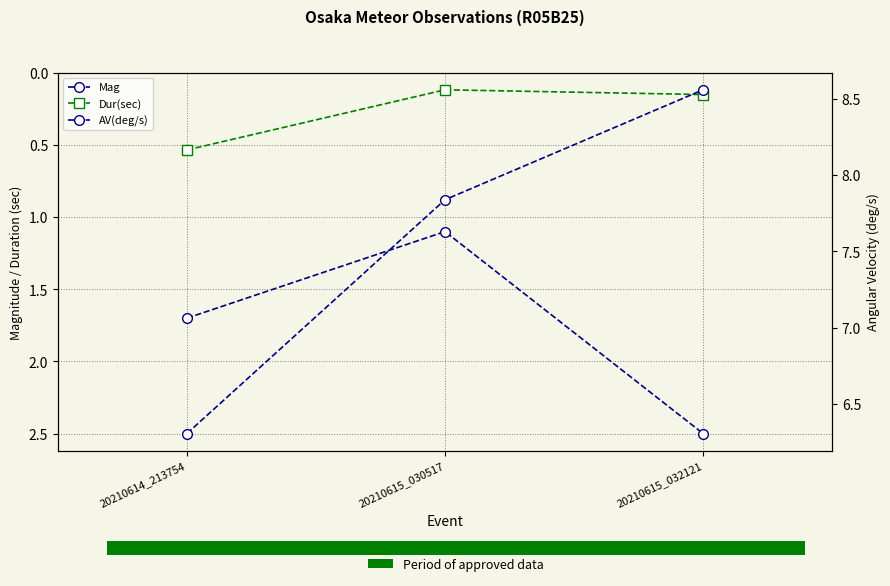

How many data points does each series have?

3